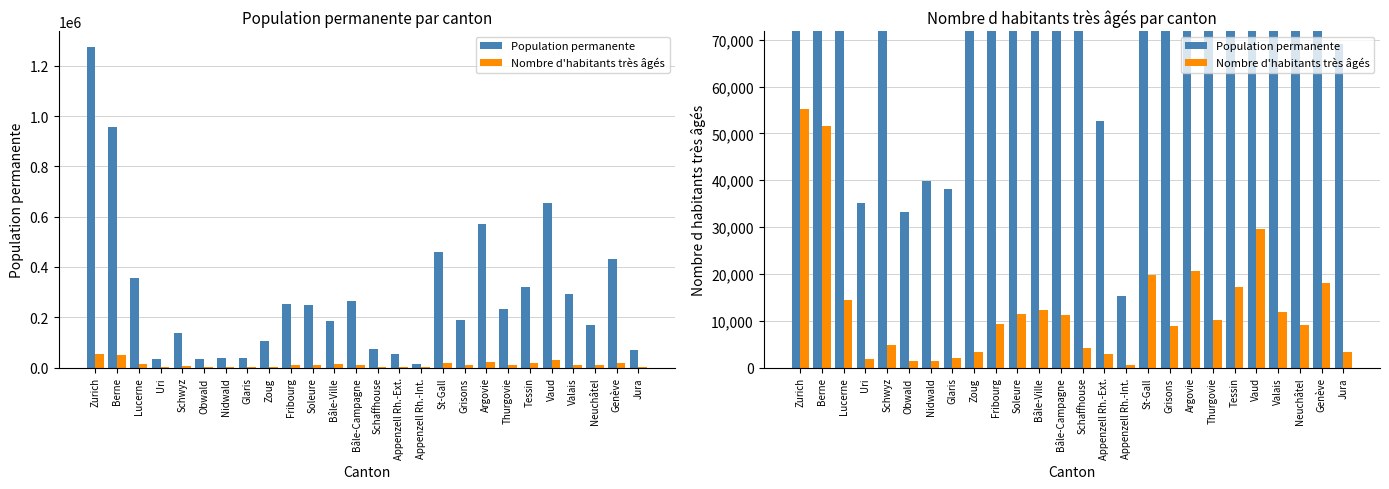

What is the difference between the maximum and minimum values in the Nombre d'habitants très âgés series?

54565